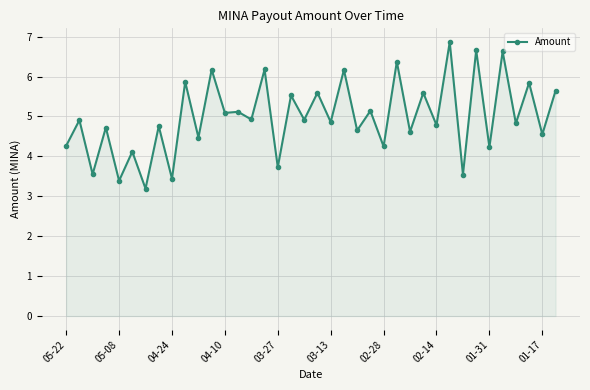

True or false: the data has more than 1 interior local peaks.

True